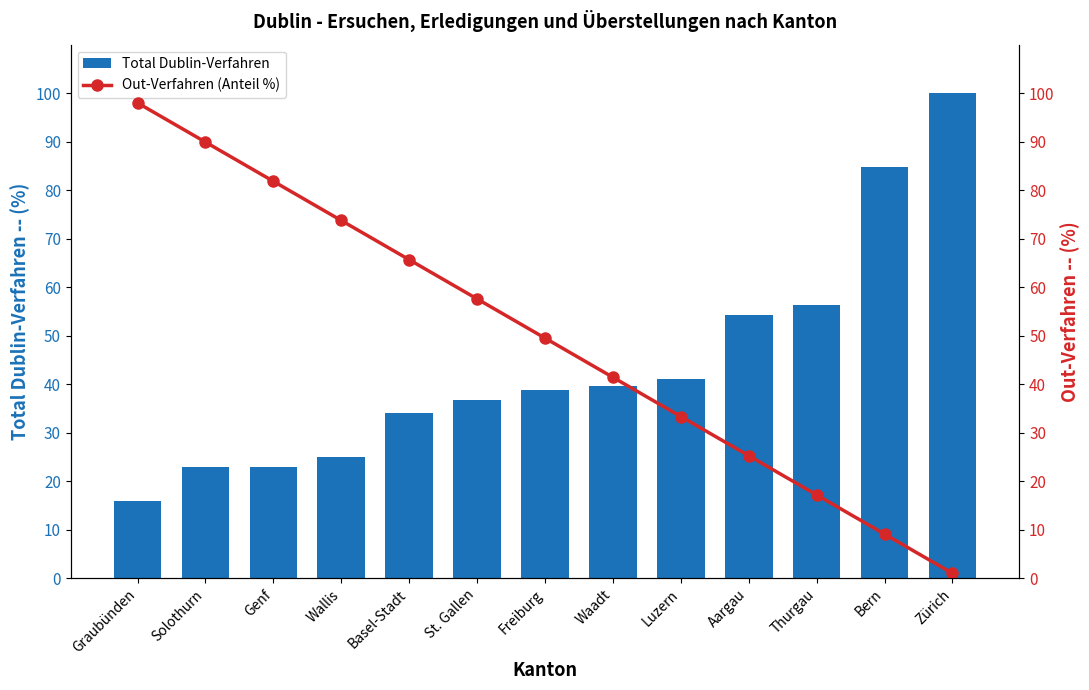

Count the number of categories in the chart.

13